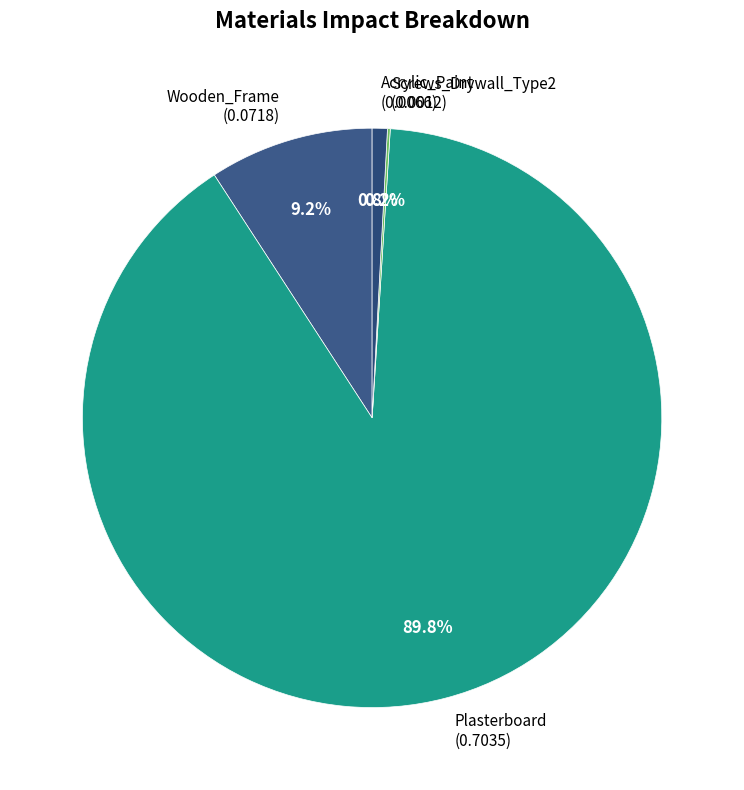

True or false: Wooden_Frame accounts for 1% of the total.

False